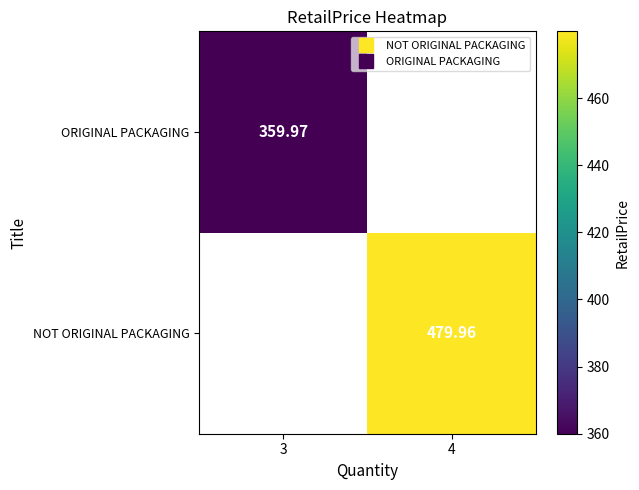

What is the highest value of the ORIGINAL PACKAGING series?

360.0